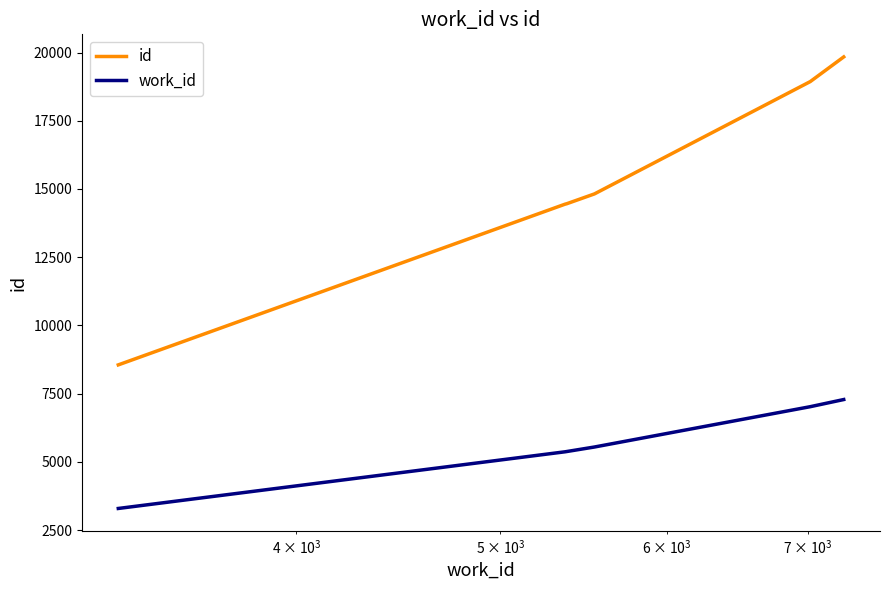

Which series has the largest range (max minus min)?

id